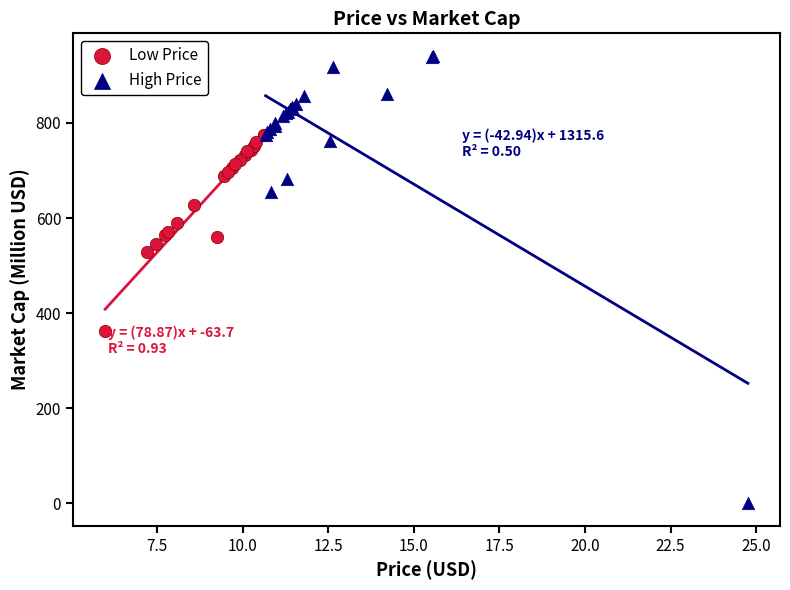

Which series contains the lowest Y value?

High Price